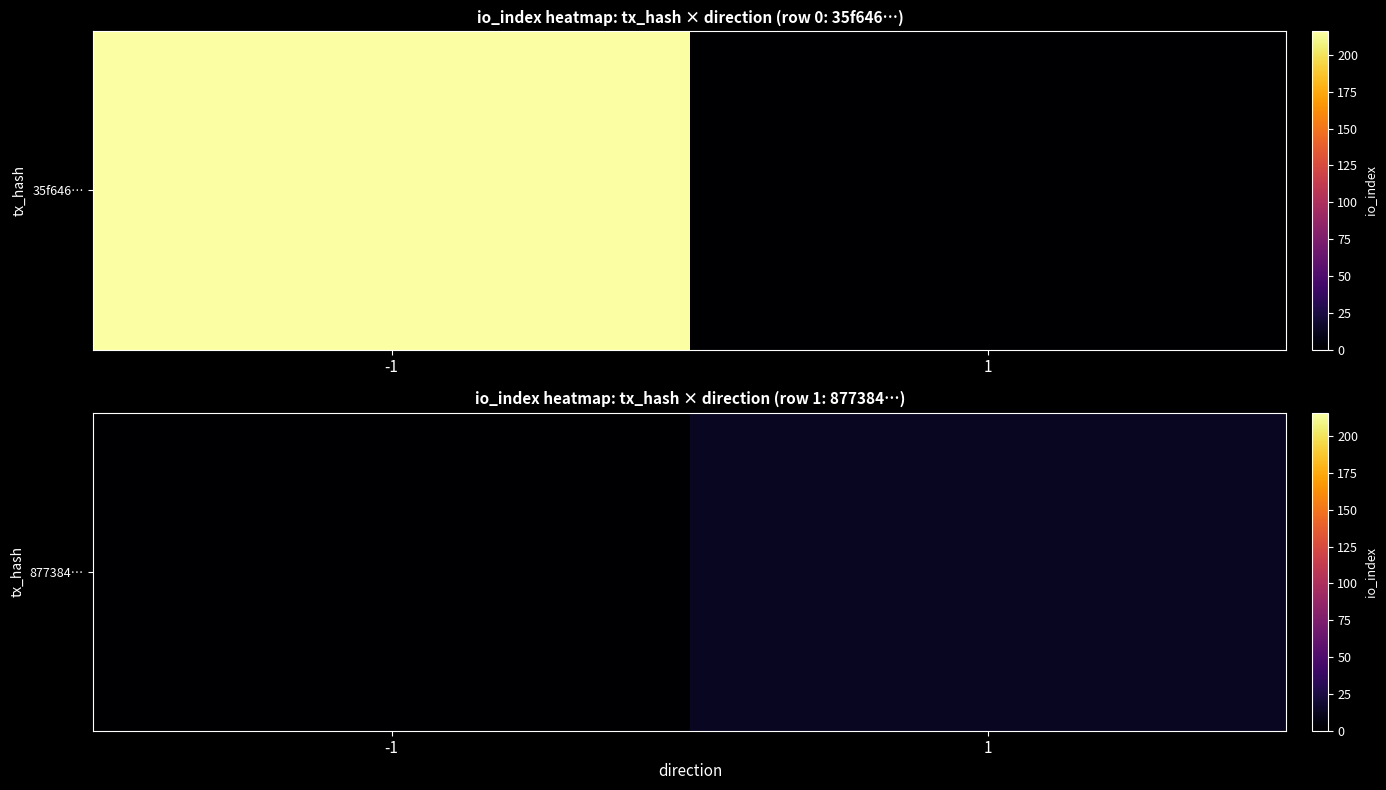

Count the number of categories in the chart.

2